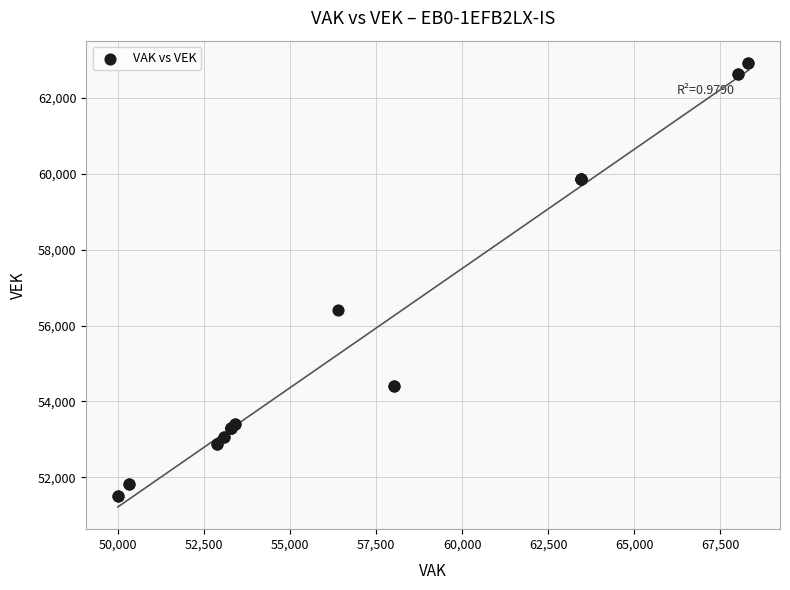

What Y value in the scatter plot is closest to 57211?

56401